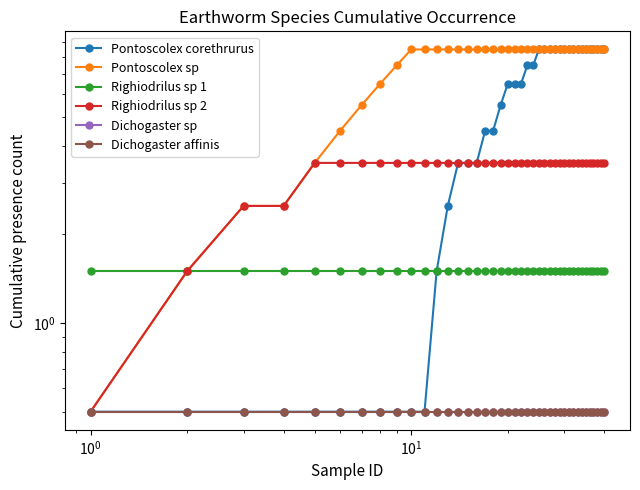

Reading left to right, what are all the values shown in this chart?

Pontoscolex corethrurus: 0.5	0.5	0.5	0.5	0.5	0.5	0.5	0.5	0.5	0.5	0.5	1.5	2.5	3.5	3.5	3.5	4.5	4.5	5.5	6.5	6.5	6.5	7.5	7.5	8.5	8.5	8.5	8.5	8.5	8.5	8.5	8.5	8.5	8.5	8.5	8.5	8.5	8.5	8.5	8.5
Pontoscolex sp : 0.5	1.5	2.5	2.5	3.5	4.5	5.5	6.5	7.5	8.5	8.5	8.5	8.5	8.5	8.5	8.5	8.5	8.5	8.5	8.5	8.5	8.5	8.5	8.5	8.5	8.5	8.5	8.5	8.5	8.5	8.5	8.5	8.5	8.5	8.5	8.5	8.5	8.5	8.5	8.5
Righiodrilus sp 1: 1.5	1.5	1.5	1.5	1.5	1.5	1.5	1.5	1.5	1.5	1.5	1.5	1.5	1.5	1.5	1.5	1.5	1.5	1.5	1.5	1.5	1.5	1.5	1.5	1.5	1.5	1.5	1.5	1.5	1.5	1.5	1.5	1.5	1.5	1.5	1.5	1.5	1.5	1.5	1.5
Righiodrilus sp 2: 0.5	1.5	2.5	2.5	3.5	3.5	3.5	3.5	3.5	3.5	3.5	3.5	3.5	3.5	3.5	3.5	3.5	3.5	3.5	3.5	3.5	3.5	3.5	3.5	3.5	3.5	3.5	3.5	3.5	3.5	3.5	3.5	3.5	3.5	3.5	3.5	3.5	3.5	3.5	3.5
Dichogaster sp : 0.5	0.5	0.5	0.5	0.5	0.5	0.5	0.5	0.5	0.5	0.5	0.5	0.5	0.5	0.5	0.5	0.5	0.5	0.5	0.5	0.5	0.5	0.5	0.5	0.5	0.5	0.5	0.5	0.5	0.5	0.5	0.5	0.5	0.5	0.5	0.5	0.5	0.5	0.5	0.5
Dichogaster affinis: 0.5	0.5	0.5	0.5	0.5	0.5	0.5	0.5	0.5	0.5	0.5	0.5	0.5	0.5	0.5	0.5	0.5	0.5	0.5	0.5	0.5	0.5	0.5	0.5	0.5	0.5	0.5	0.5	0.5	0.5	0.5	0.5	0.5	0.5	0.5	0.5	0.5	0.5	0.5	0.5